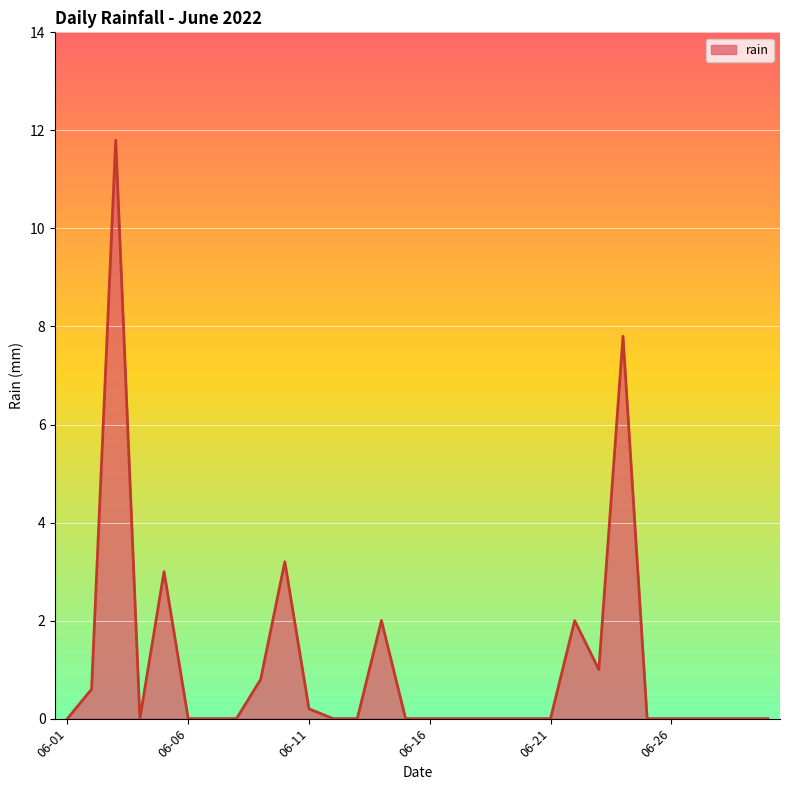

What is the greatest value displayed?

11.8